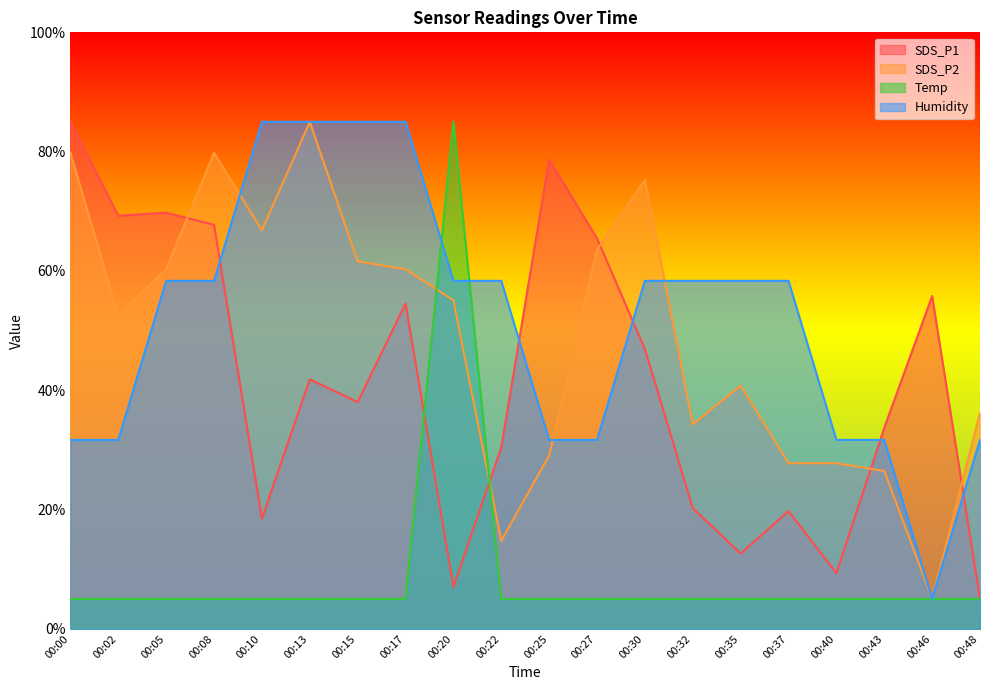

What is the difference between the maximum and minimum values in the SDS_P1 series?

80.0